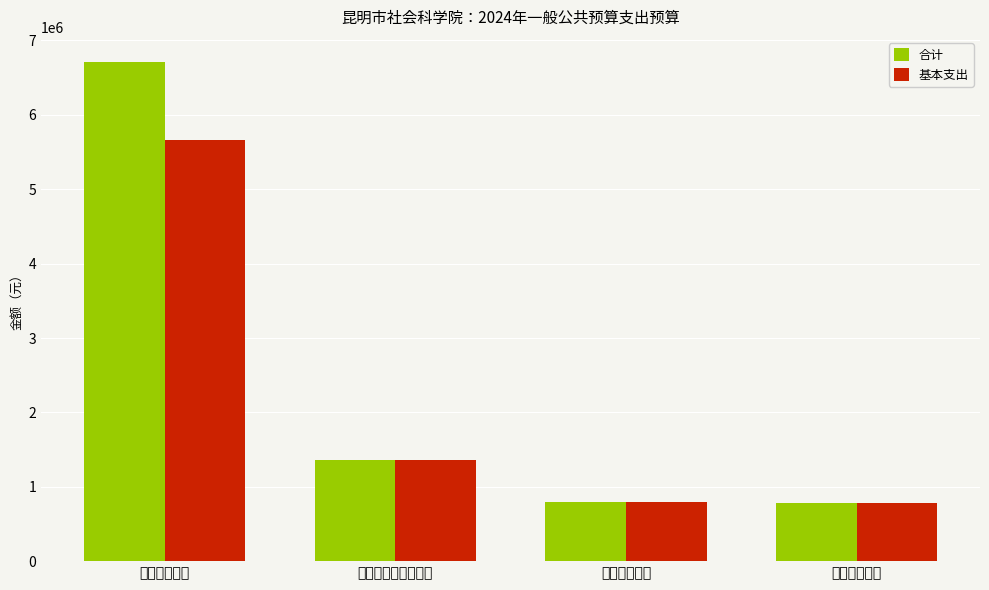

How many data points does each series have?

4